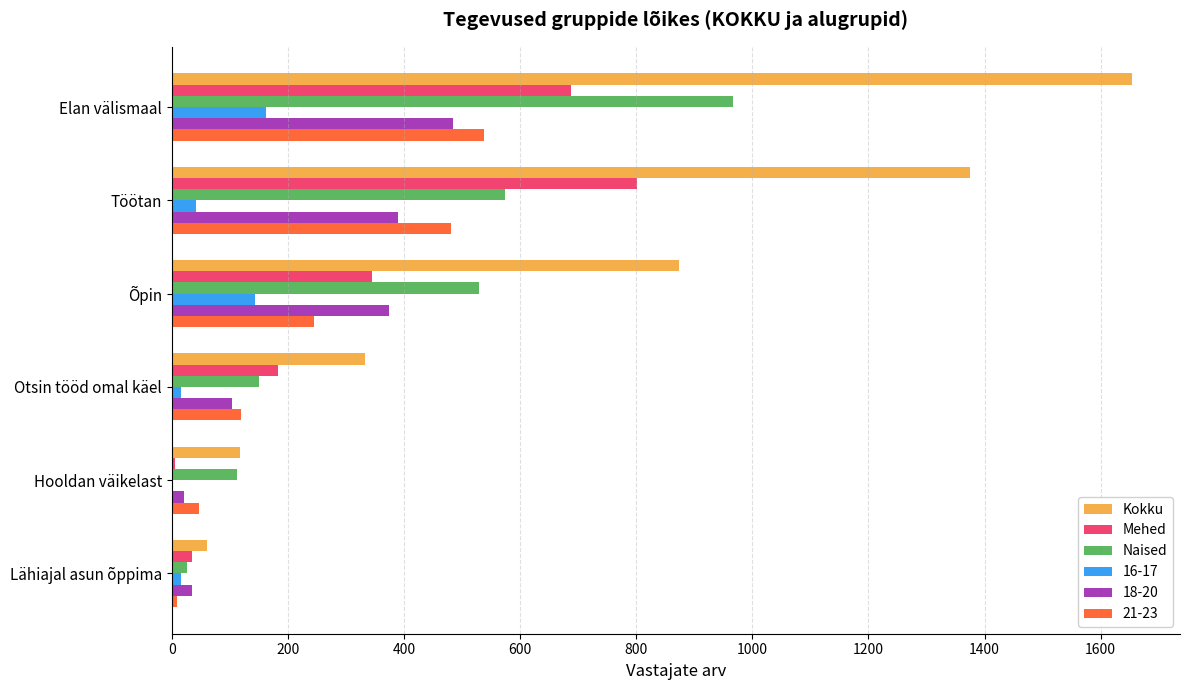

True or false: 18-20 has a value of 165 at Otsin tööd omal käel.

False